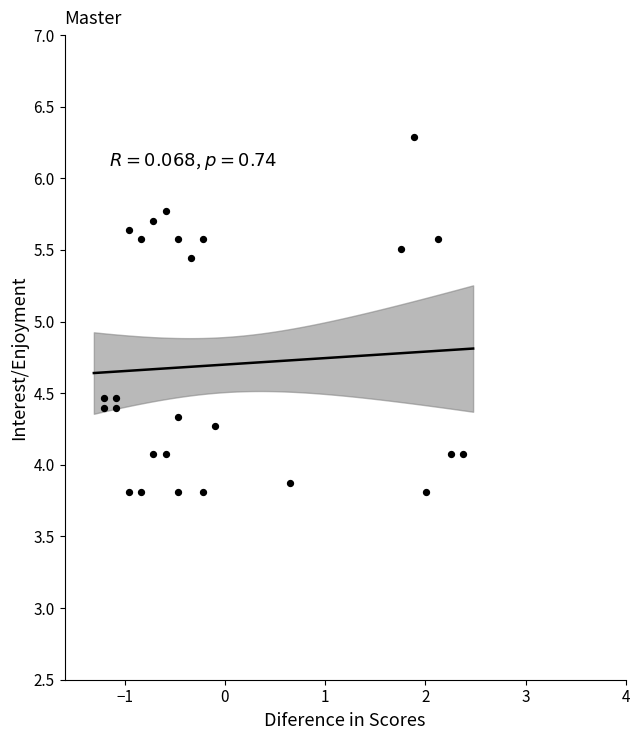

What Y value in the scatter plot is closest to 5?

5.4